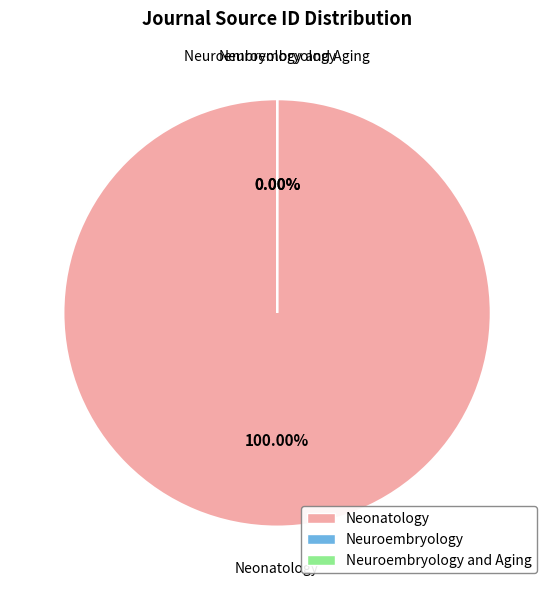

Which has a higher value, Neonatology or Neuroembryology and Aging?

Neonatology